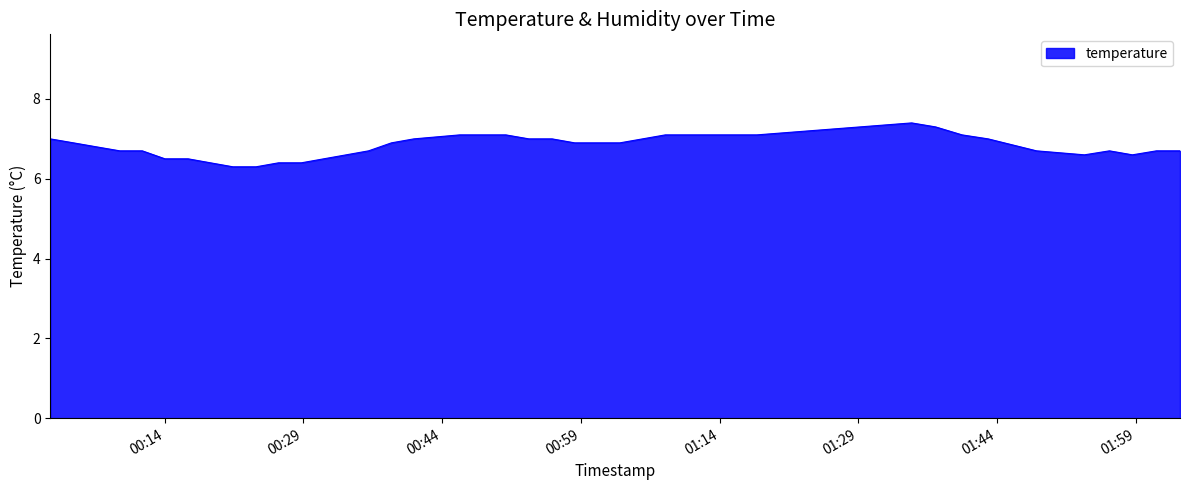

What is the smallest value displayed?

6.3